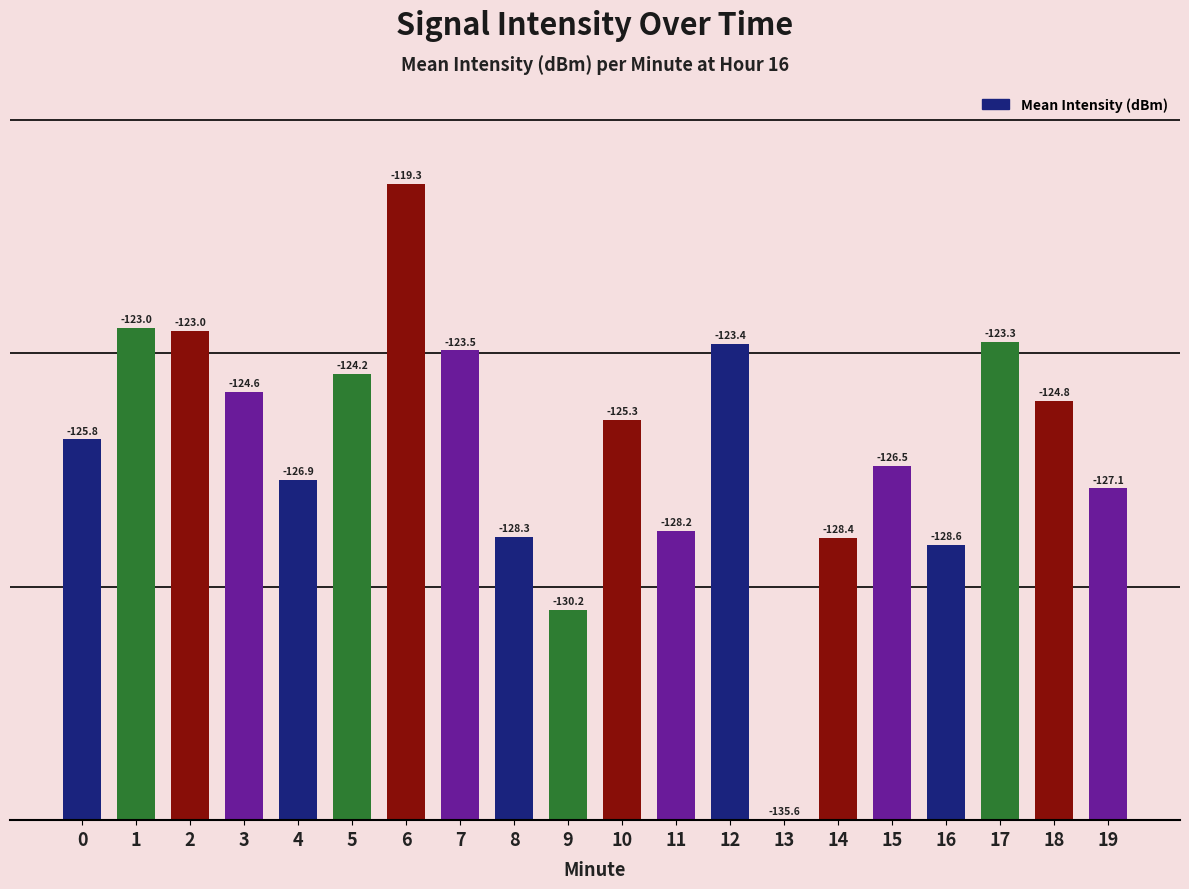

What is the difference between the second highest and second lowest values?

7.2